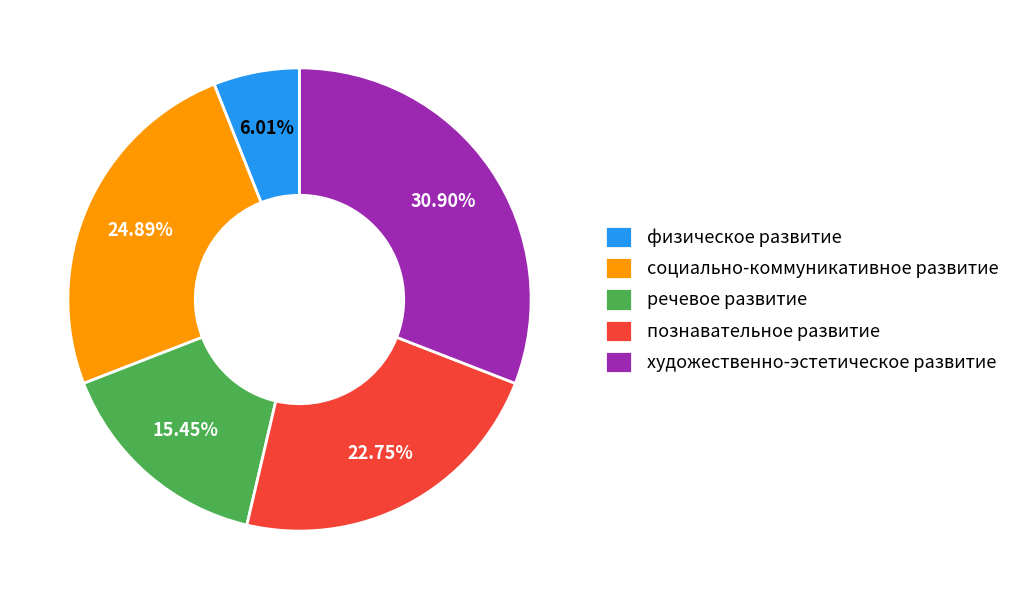

To the nearest percent, what is the average slice percentage?

20%